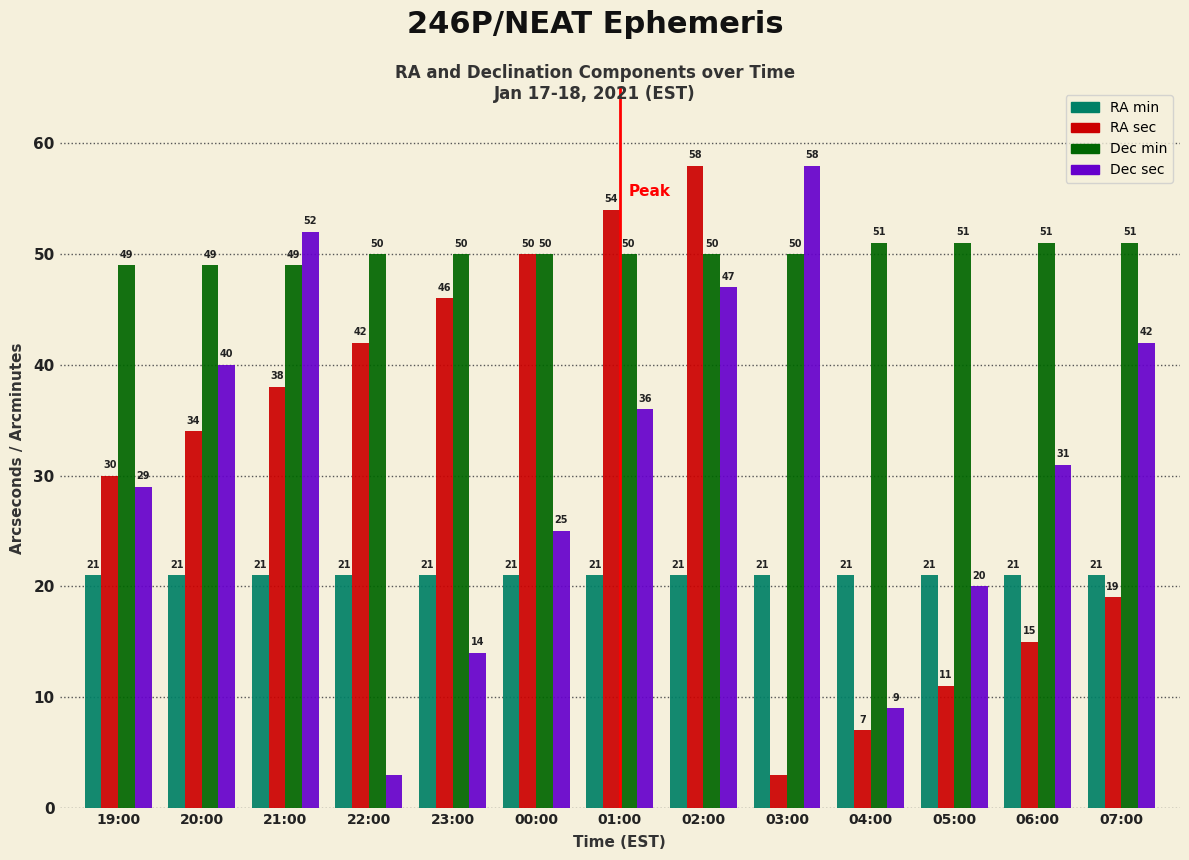

Is it true that RA sec equals 58 at 02:00?

True